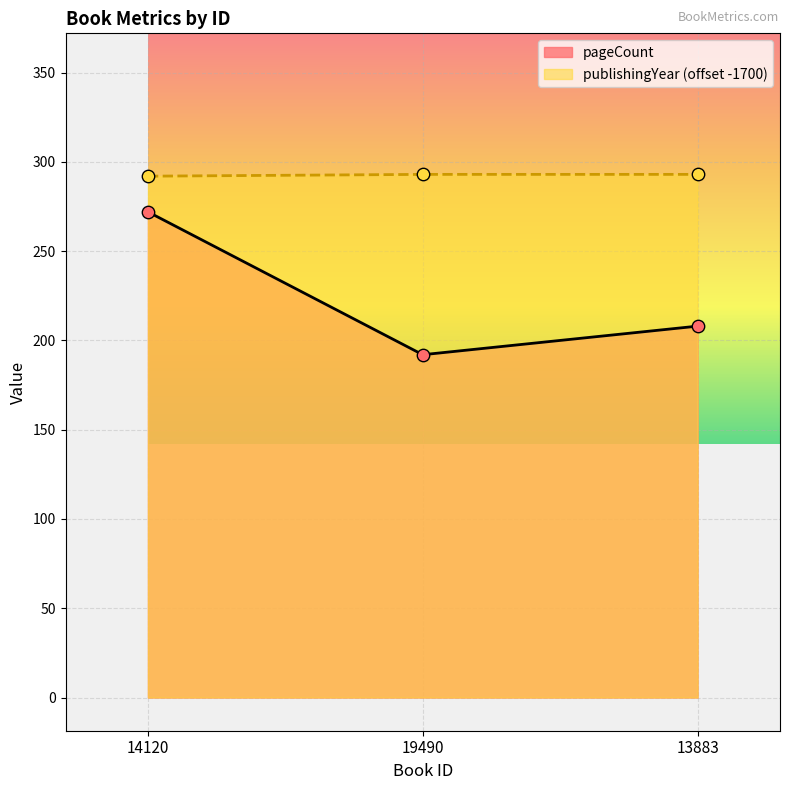

Which series reaches the minimum Y coordinate?

pageCount